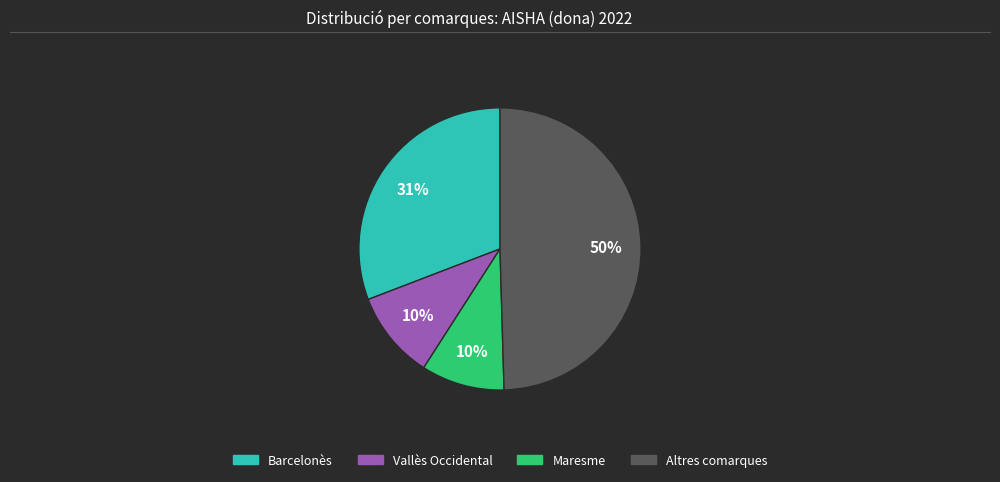

How many segments does this pie chart have?

4